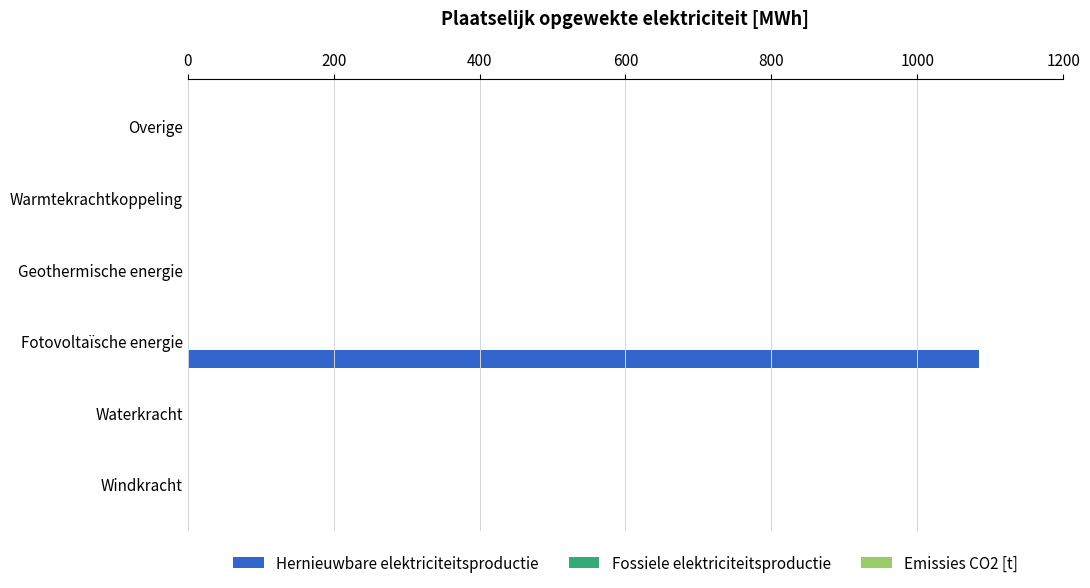

How many series are shown in this chart?

1